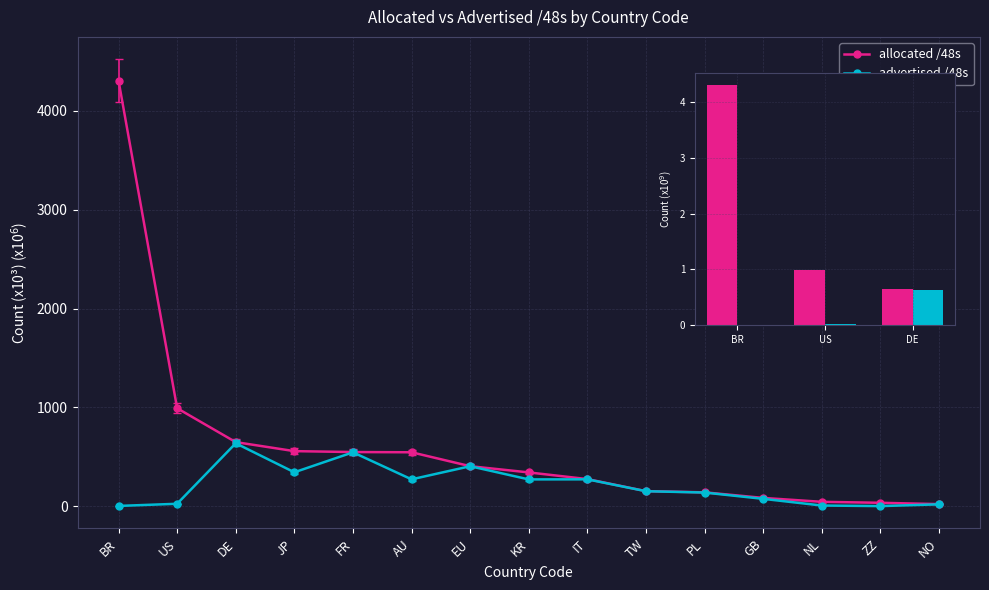

At which category is the sum across all series the highest?

BR